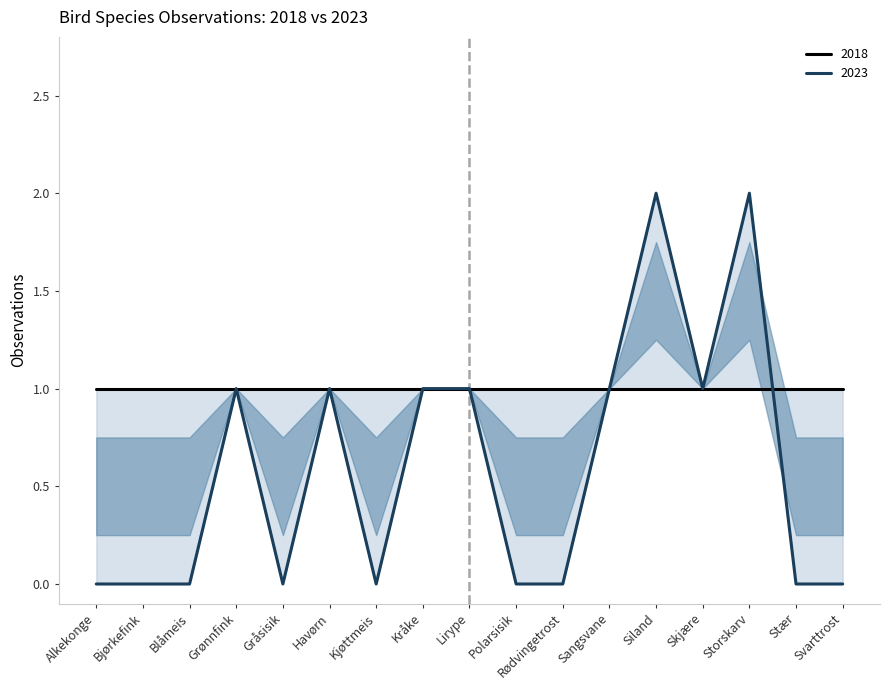

Rank the categories by value from lowest to highest.

Alkekonge, Bjørkefink, Blåmeis, Gråsisik, Kjøttmeis, Polarsisik, Rødvingetrost, Stær, Svarttrost, Grønnfink, Havørn, Kråke, Lirype, Sangsvane, Skjære, Siland, Storskarv